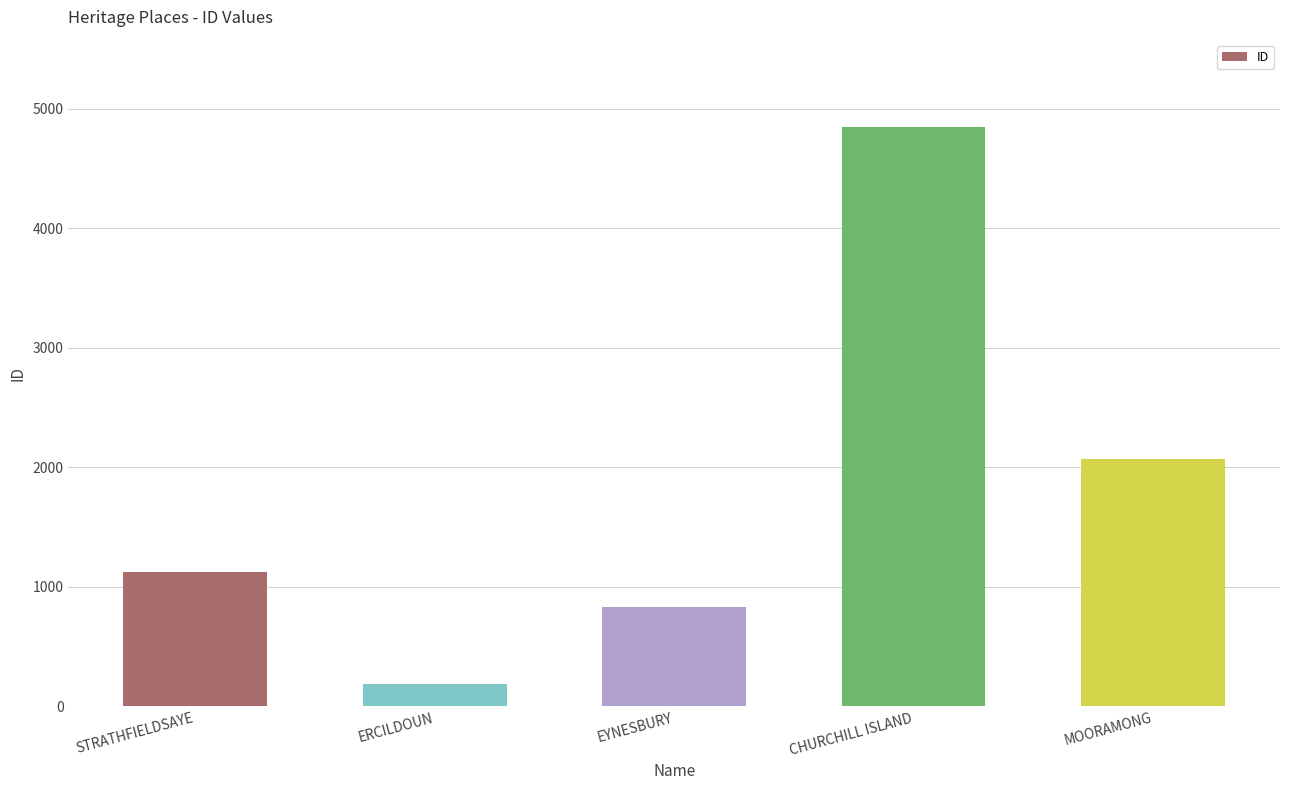

List the labels in order of value, largest first.

CHURCHILL ISLAND, MOORAMONG, STRATHFIELDSAYE, EYNESBURY, ERCILDOUN